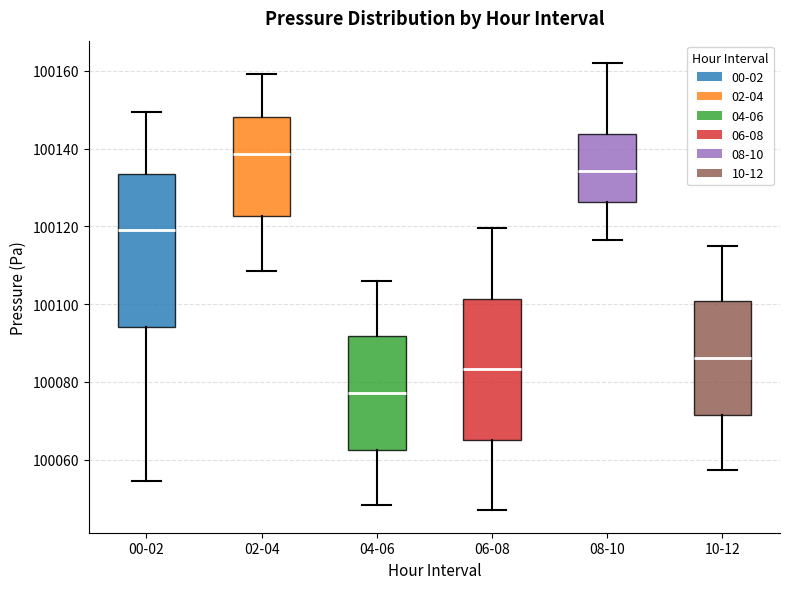

Reading left to right, transcribe this box plot: for each box, give where its median line is, the range the box spans, and where its two whiskers end, as read against the y-axis. The values are not printed on the chart, so give them approximately, as read against the axis.

00-02: median 100118, box 100094 to 100134, whiskers 100054 to 100150
02-04: median 100138, box 100122 to 100148, whiskers 100108 to 100160
04-06: median 100078, box 100062 to 100092, whiskers 100048 to 100106
06-08: median 100084, box 100066 to 100102, whiskers 100048 to 100120
08-10: median 100134, box 100126 to 100144, whiskers 100116 to 100162
10-12: median 100086, box 100072 to 100100, whiskers 100058 to 100116